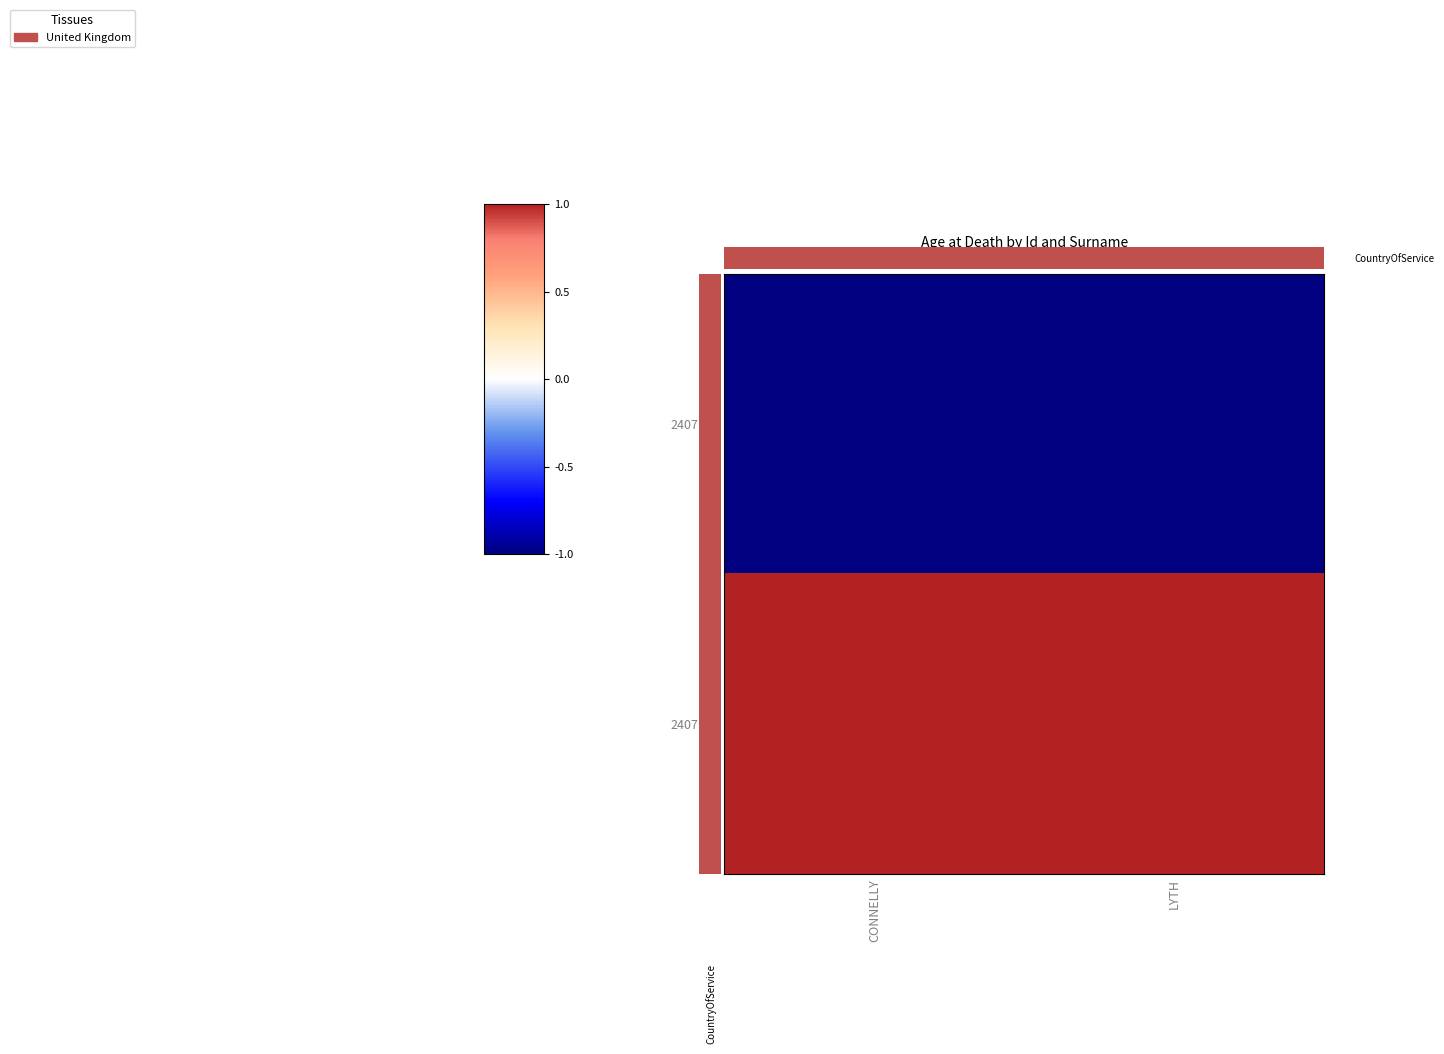

List the labels in order of 2407123 value, smallest first.

CONNELLY, LYTH